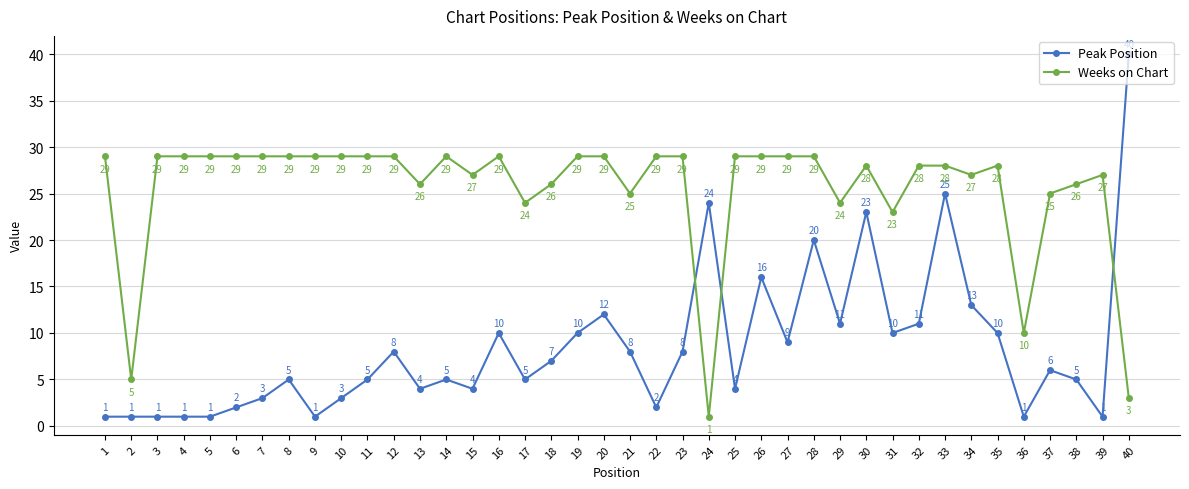

How many intersections are there between Weeks on Chart and Peak Position?

3